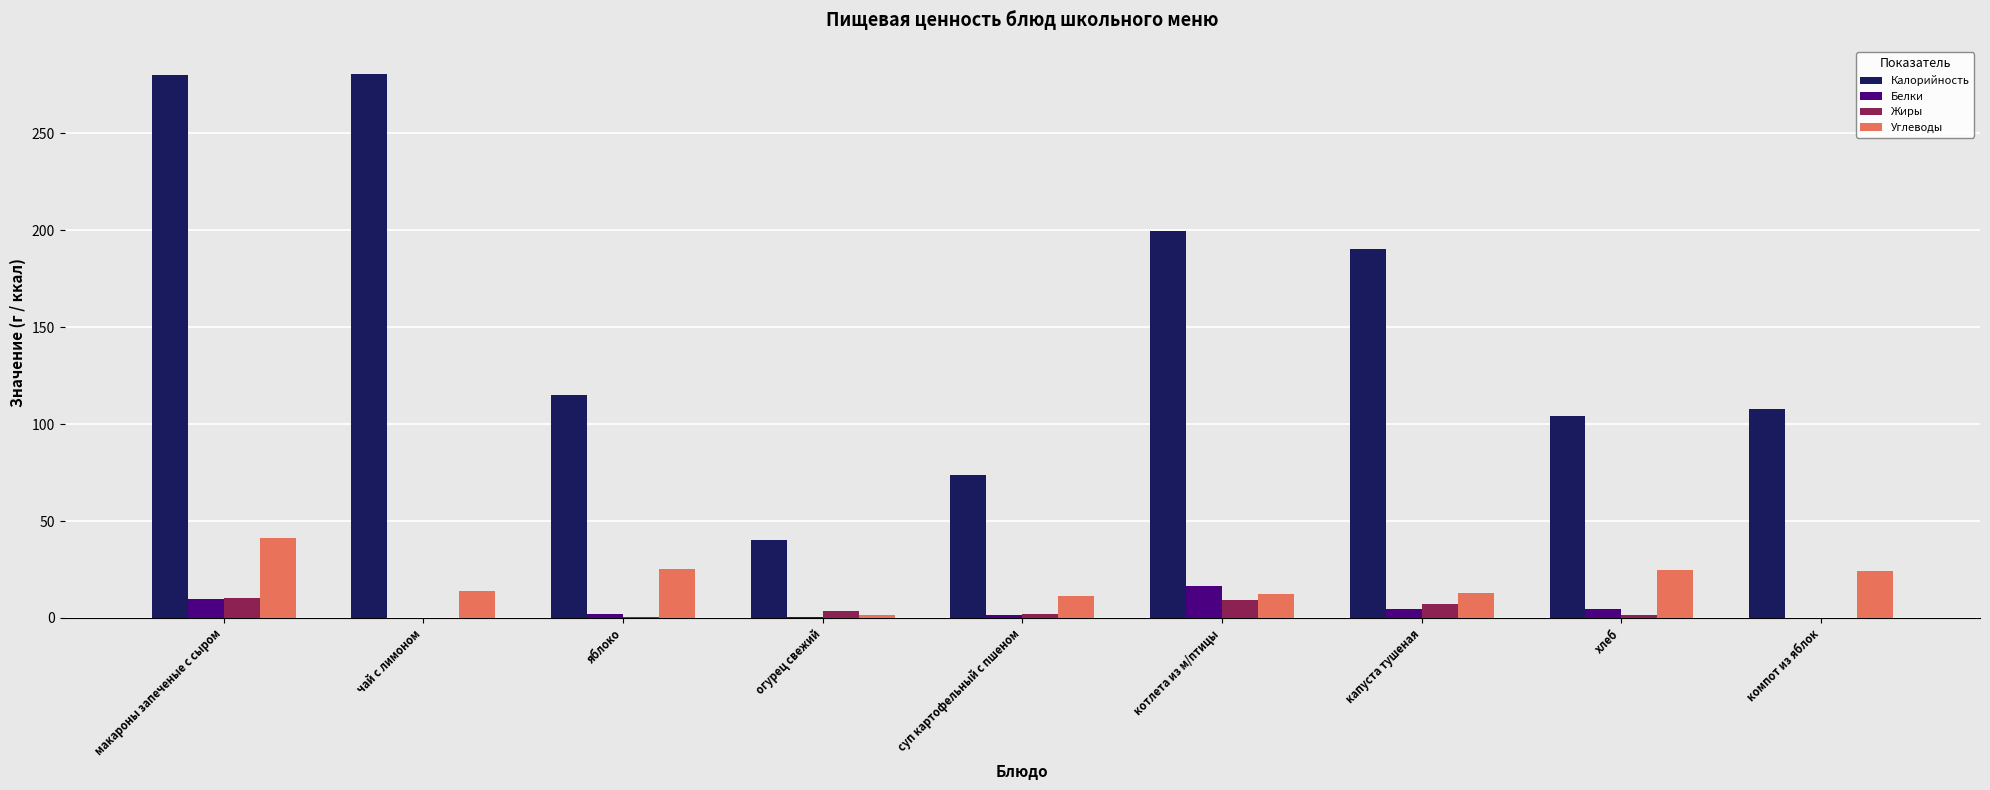

What is the sum of all Жиры values?

34.8